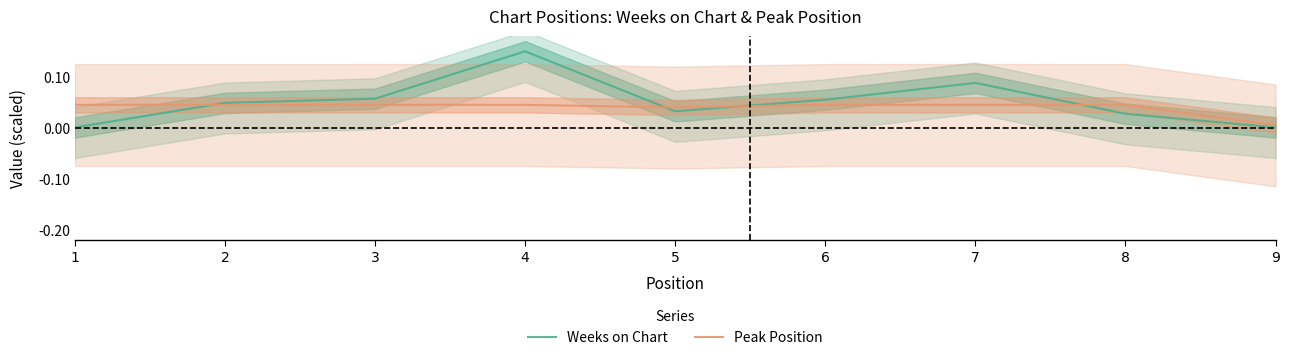

Where is the first local minimum for Peak Position?

5